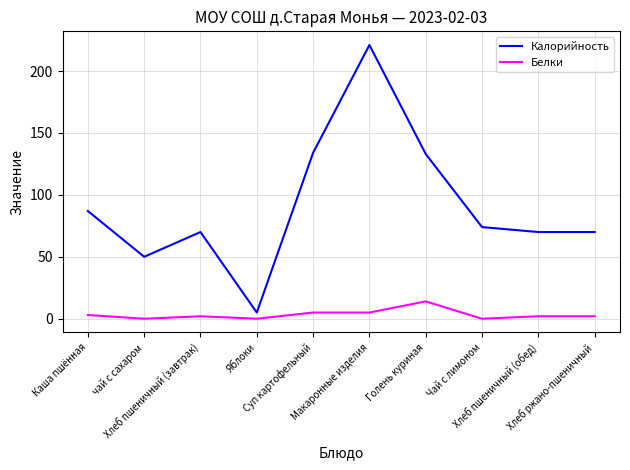

Which series has the largest total across all categories?

Калорийность